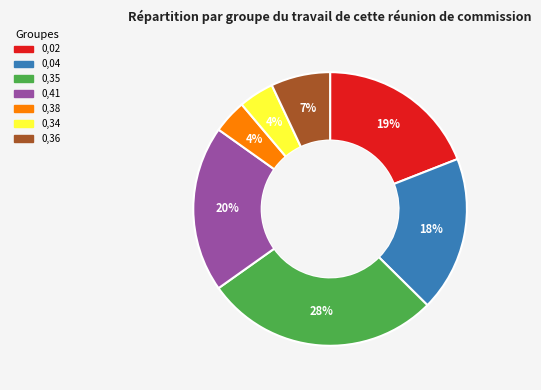

Between 0,04 and 0,36, which is larger?

0,04